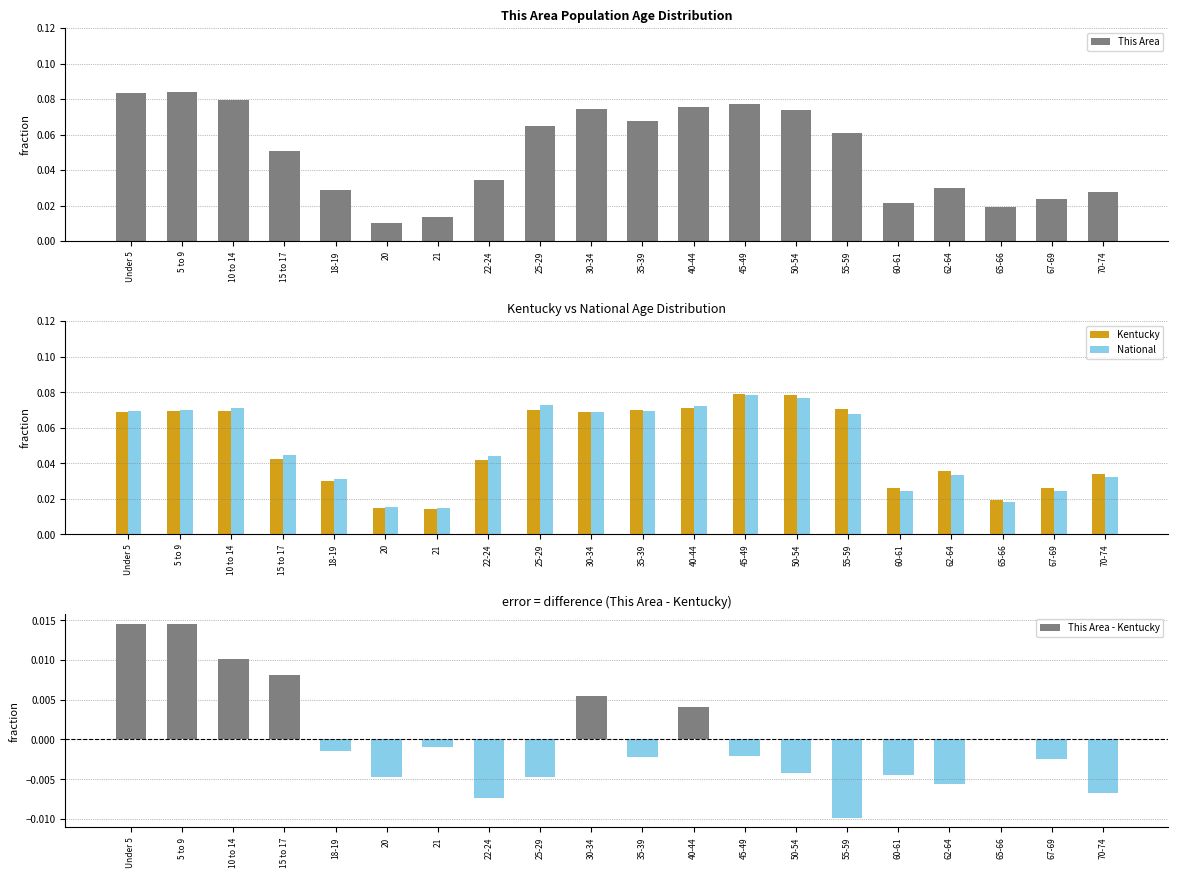

Reading left to right, what are all the values shown in this chart?

This Area: Under 5=0.1	5 to 9=0.1	10 to 14=0.1	15 to 17=0.1	18-19=0.0	20=0.0	21=0.0	22-24=0.0	25-29=0.1	30-34=0.1	35-39=0.1	40-44=0.1	45-49=0.1	50-54=0.1	55-59=0.1	60-61=0.0	62-64=0.0	65-66=0.0	67-69=0.0	70-74=0.0
Kentucky: Under 5=0.1	5 to 9=0.1	10 to 14=0.1	15 to 17=0.0	18-19=0.0	20=0.0	21=0.0	22-24=0.0	25-29=0.1	30-34=0.1	35-39=0.1	40-44=0.1	45-49=0.1	50-54=0.1	55-59=0.1	60-61=0.0	62-64=0.0	65-66=0.0	67-69=0.0	70-74=0.0
National: Under 5=0.1	5 to 9=0.1	10 to 14=0.1	15 to 17=0.0	18-19=0.0	20=0.0	21=0.0	22-24=0.0	25-29=0.1	30-34=0.1	35-39=0.1	40-44=0.1	45-49=0.1	50-54=0.1	55-59=0.1	60-61=0.0	62-64=0.0	65-66=0.0	67-69=0.0	70-74=0.0
This Area - Kentucky: Under 5=0.0	5 to 9=0.0	10 to 14=0.0	15 to 17=0.0	18-19=-0.0	20=-0.0	21=-0.0	22-24=-0.0	25-29=-0.0	30-34=0.0	35-39=-0.0	40-44=0.0	45-49=-0.0	50-54=-0.0	55-59=-0.0	60-61=-0.0	62-64=-0.0	65-66=0.0	67-69=-0.0	70-74=-0.0